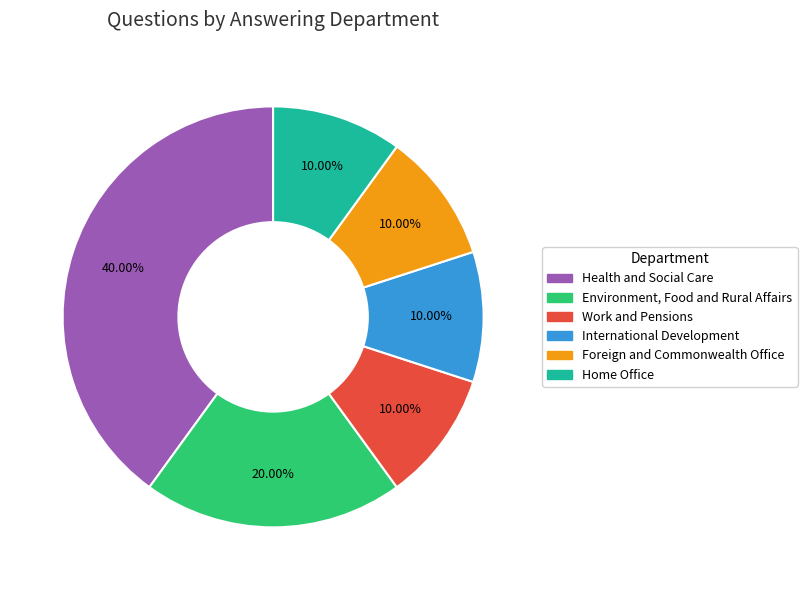

What is the largest slice in the pie chart?

Health and Social Care